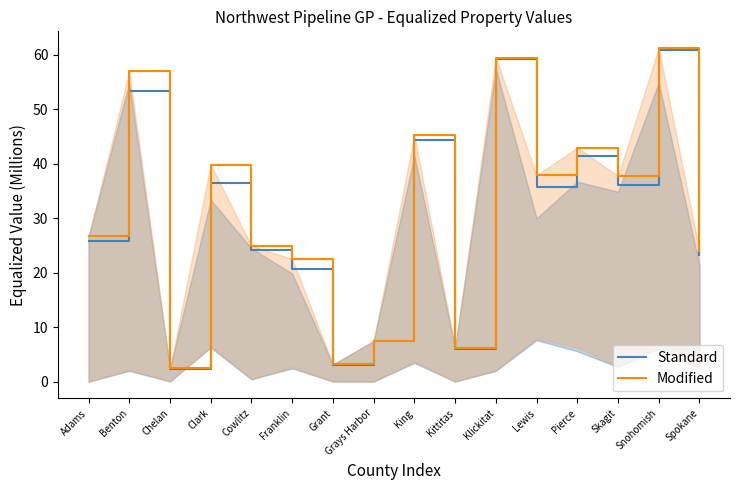

How many data points does each series have?

16